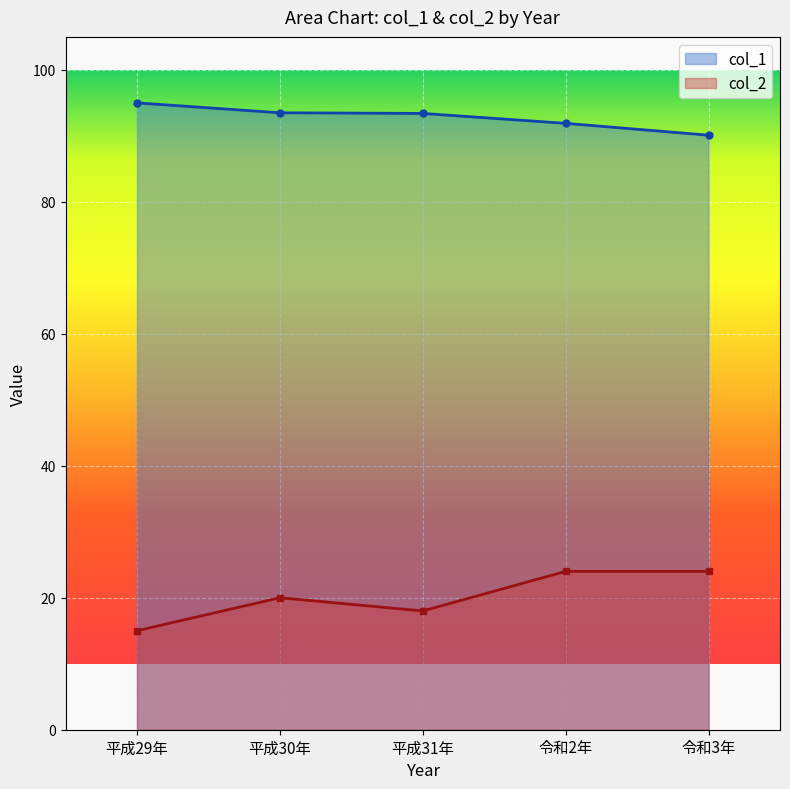

How many lines are shown in the chart?

2